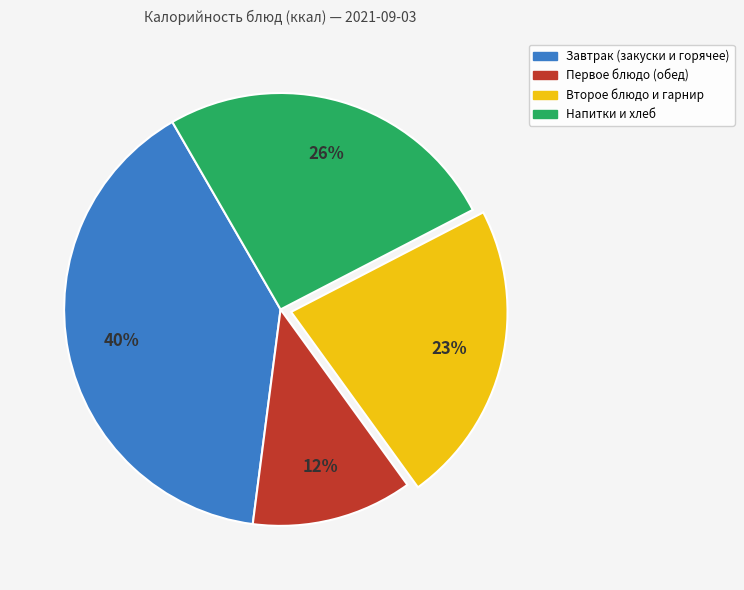

To the nearest percent, what is the difference between the largest and smallest slice percentages?

28%